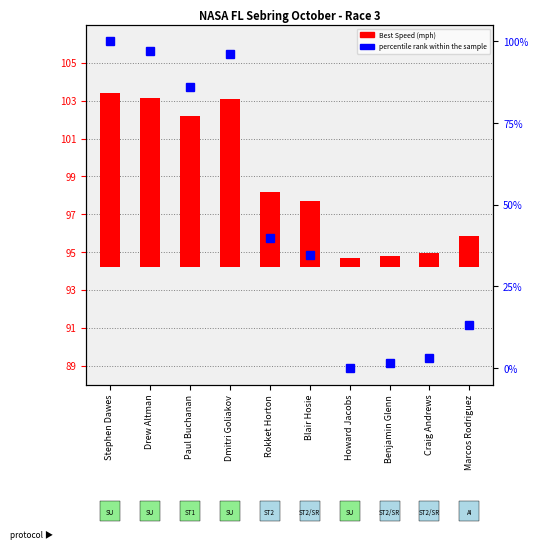

At which category does the chart reach its peak across all series?

Stephen Dawes